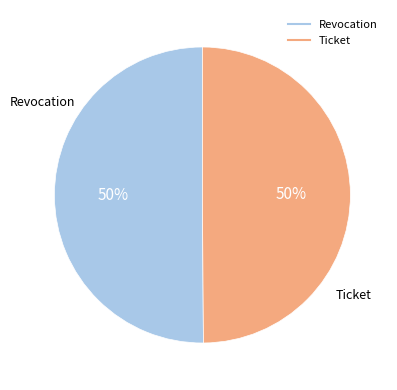

What is the ratio of the value at Revocation to the value at Ticket?

1.0